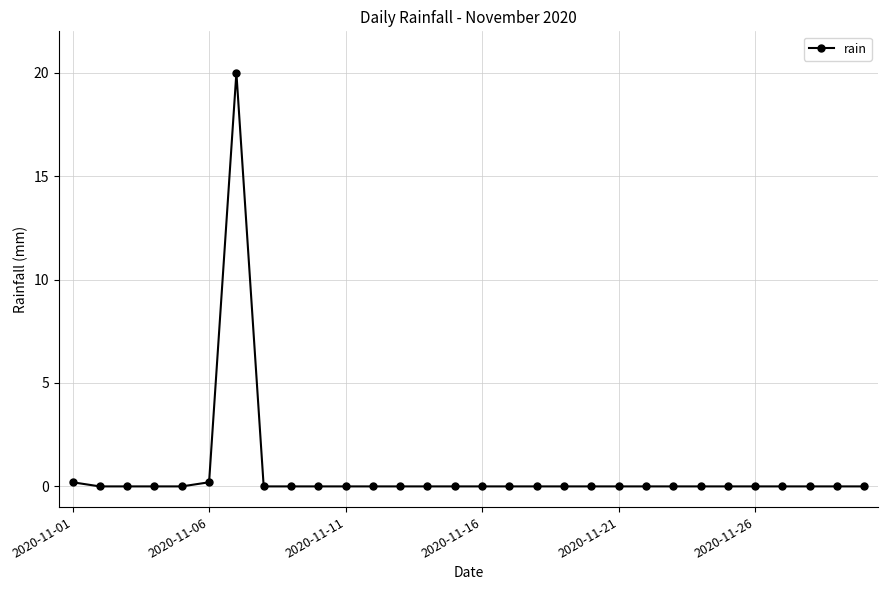

What is the greatest value displayed?

20.0